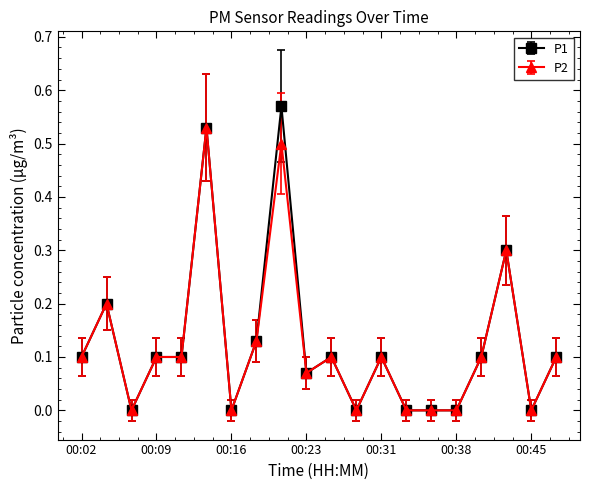

List the series in order of their peak value, highest first.

P1, P2